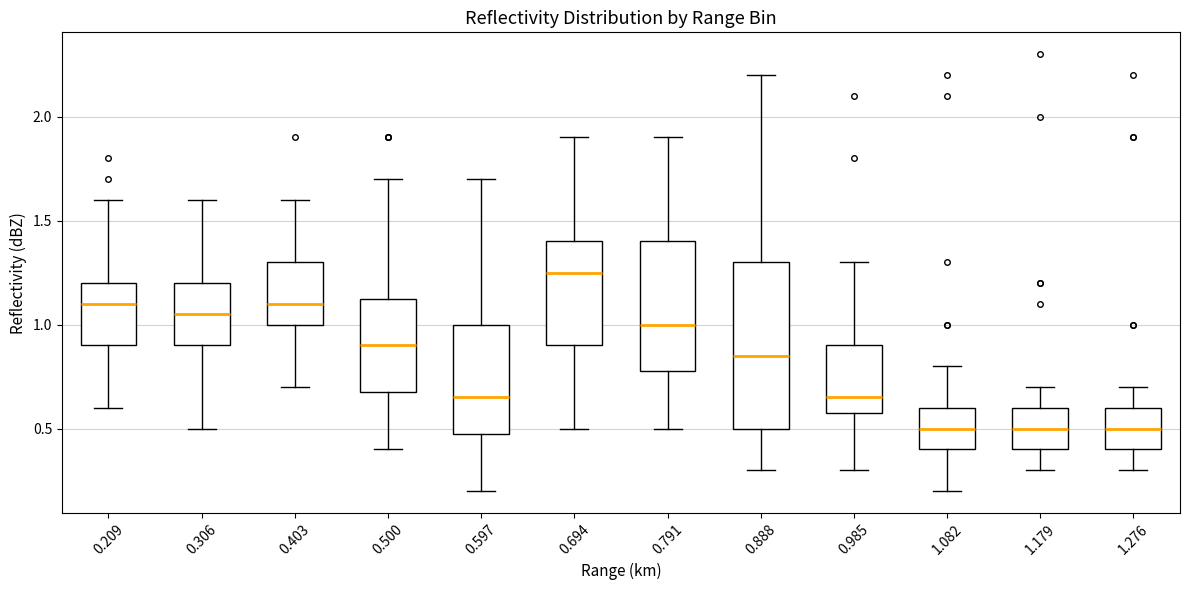

Reading left to right, transcribe this box plot: for each box, give where its median line is, the range the box spans, and where its two whiskers end, as read against the y-axis. The values are not printed on the chart, so give them approximately, as read against the axis.

0.209: median 1.10, box 0.90 to 1.20, whiskers 0.60 to 1.60
0.306: median 1.05, box 0.90 to 1.20, whiskers 0.50 to 1.60
0.403: median 1.10, box 1.00 to 1.30, whiskers 0.70 to 1.60
0.500: median 0.90, box 0.70 to 1.15, whiskers 0.40 to 1.70
0.597: median 0.65, box 0.50 to 1.00, whiskers 0.20 to 1.70
0.694: median 1.25, box 0.90 to 1.40, whiskers 0.50 to 1.90
0.791: median 1.00, box 0.80 to 1.40, whiskers 0.50 to 1.90
0.888: median 0.85, box 0.50 to 1.30, whiskers 0.30 to 2.20
0.985: median 0.65, box 0.60 to 0.90, whiskers 0.30 to 1.30
1.082: median 0.50, box 0.40 to 0.60, whiskers 0.20 to 0.80
1.179: median 0.50, box 0.40 to 0.60, whiskers 0.30 to 0.70
1.276: median 0.50, box 0.40 to 0.60, whiskers 0.30 to 0.70